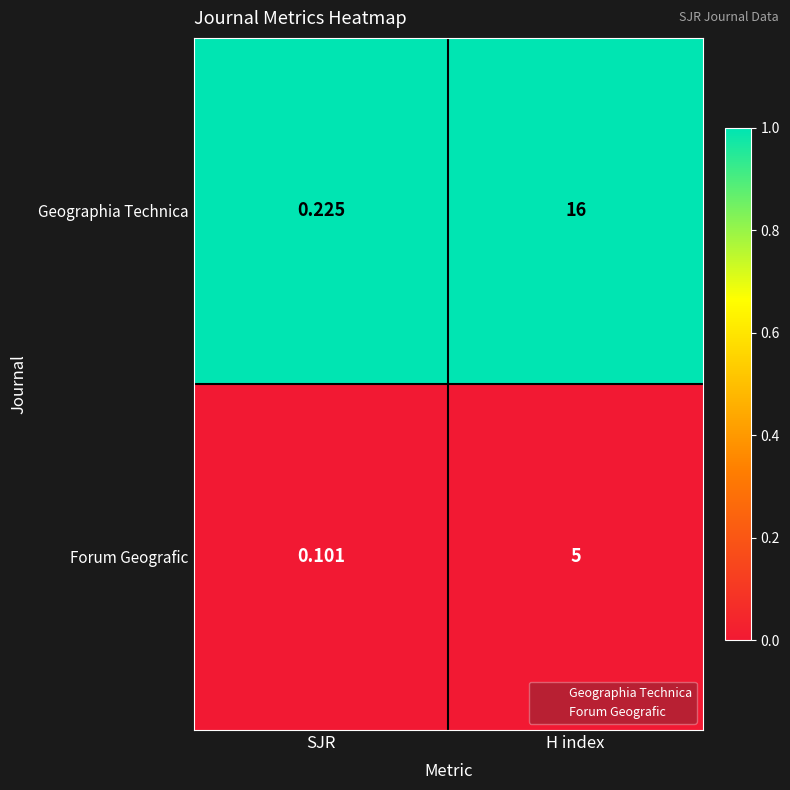

Rank the series by their average value, from highest to lowest.

Geographia Technica, Forum Geografic